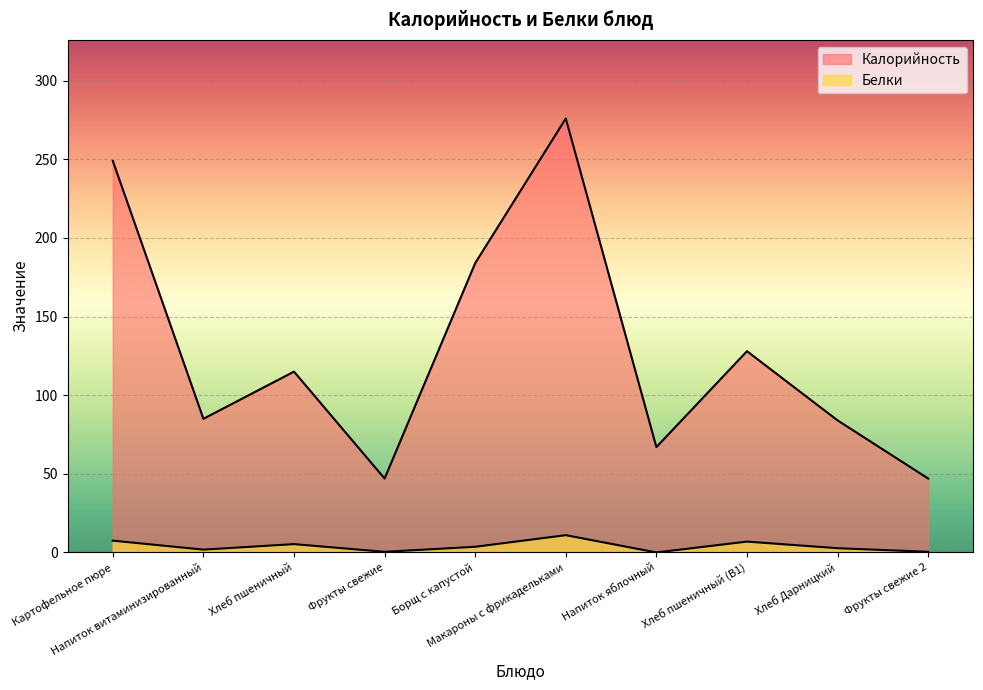

What is the sum of the Калорийность values at Хлеб Дарницкий and Борщ с капустой?

268.0